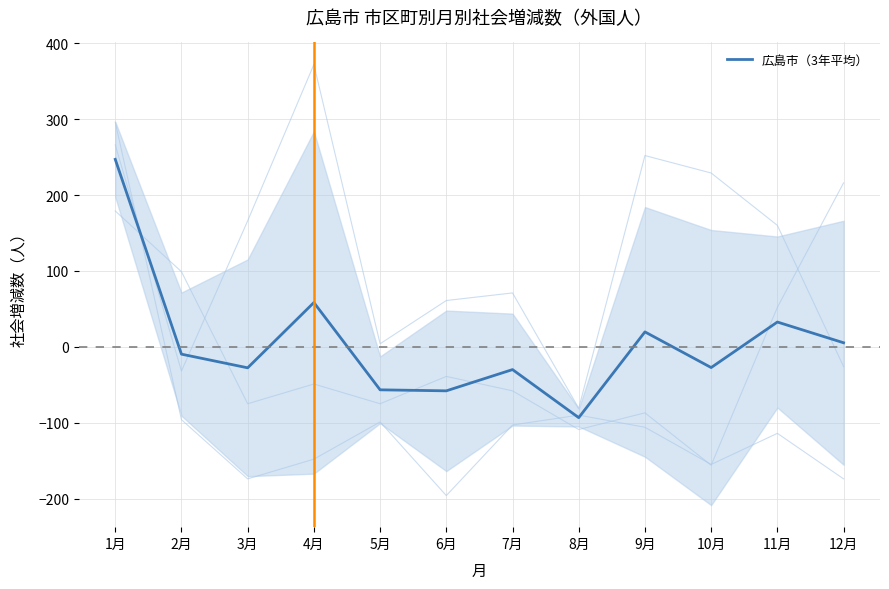

What is the change in value from 2月 to 6月?

-48.3